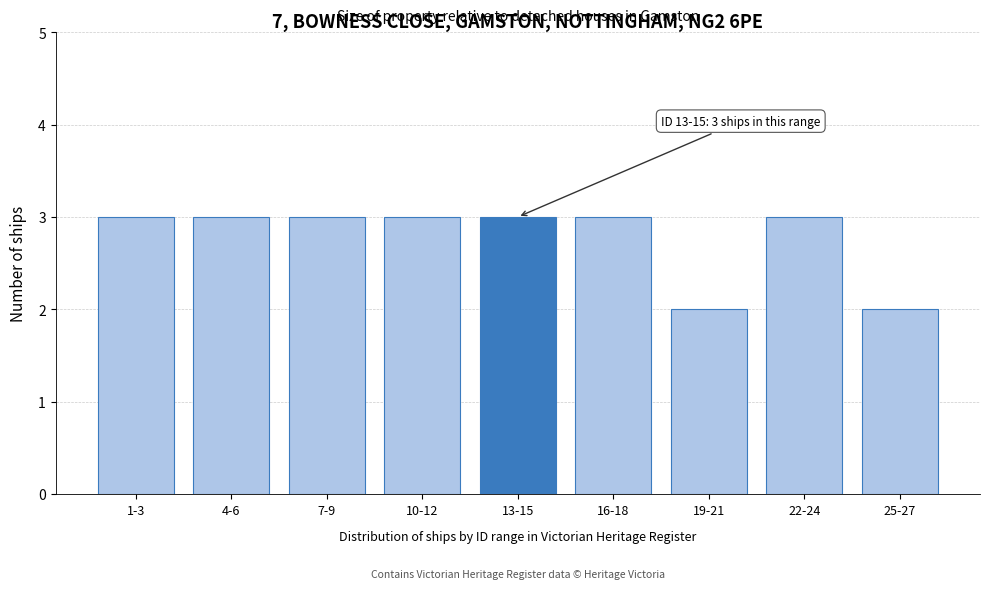

Reading left to right, extract all data points from this chart.

3	3	3	3	3	3	2	3	2